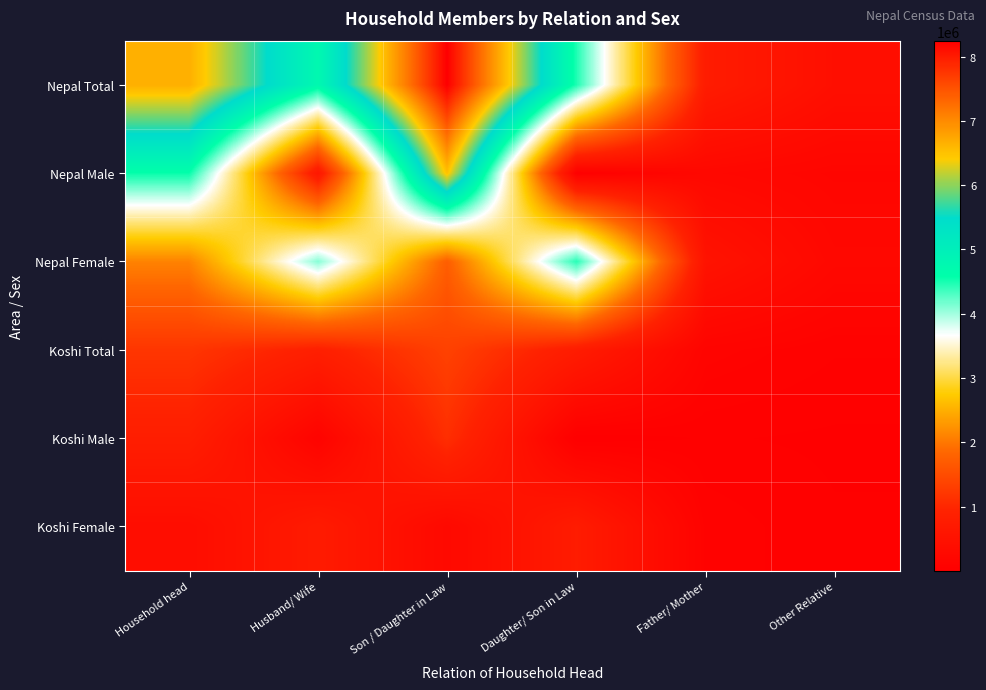

Rank the series by their maximum value, from lowest to highest.

Koshi Female, Koshi Male, Koshi Total, Nepal Female, Nepal Male, Nepal Total